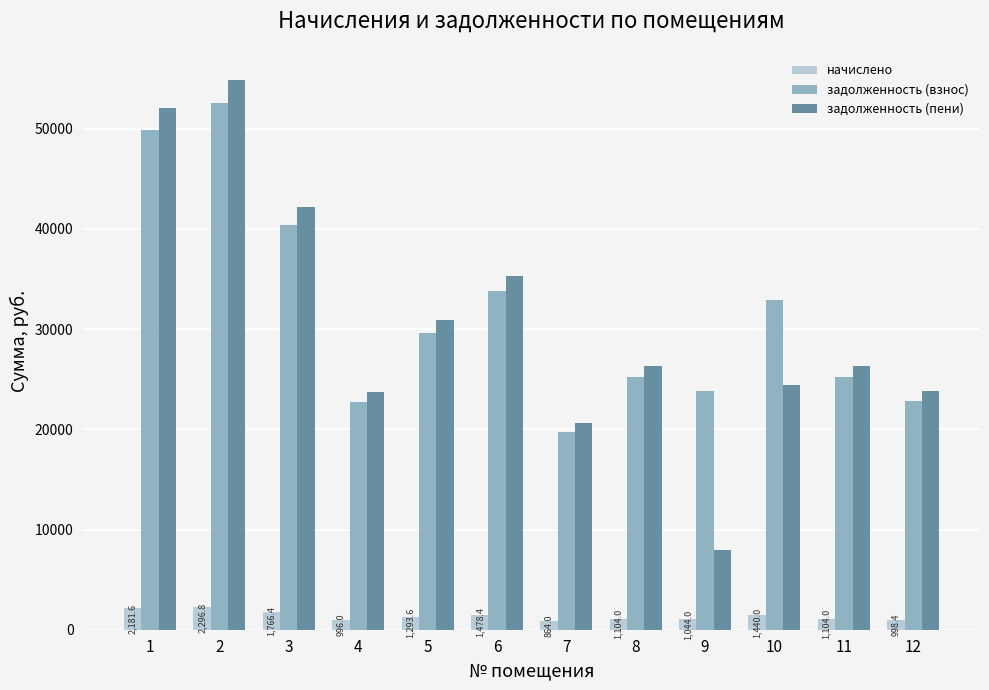

What is the minimum value for начислено?

864.0